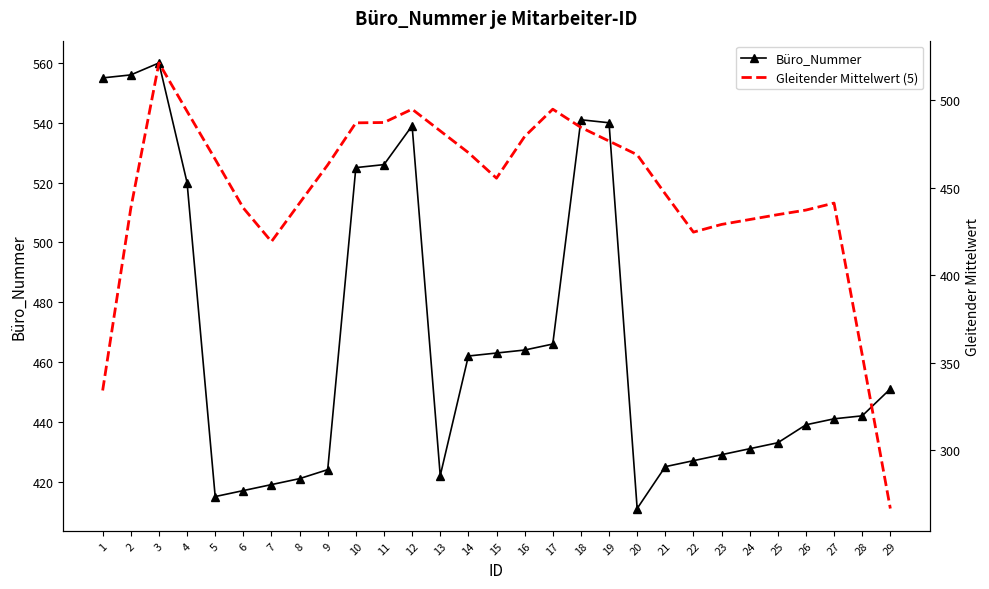

At which category is the sum across all series the highest?

3